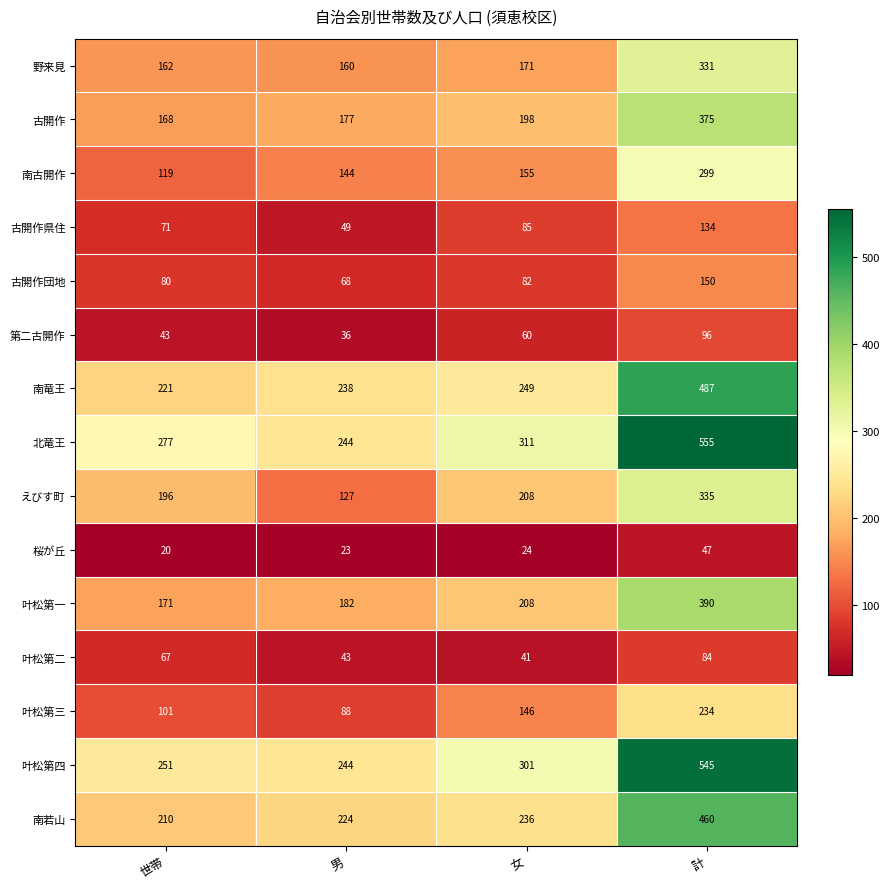

What is the lowest value of the 南古開作 series?

119